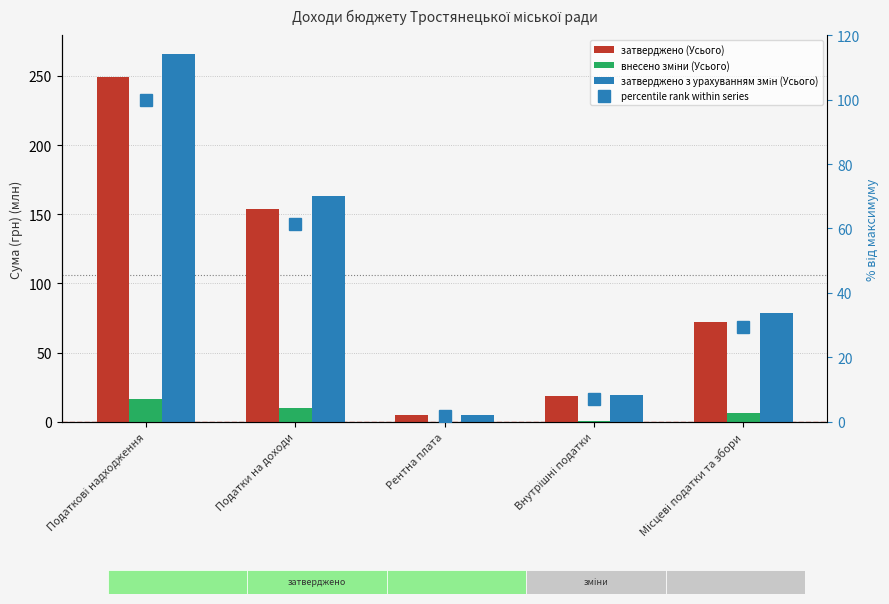

How many data points in затверджено (Усього) are less than 72?

2